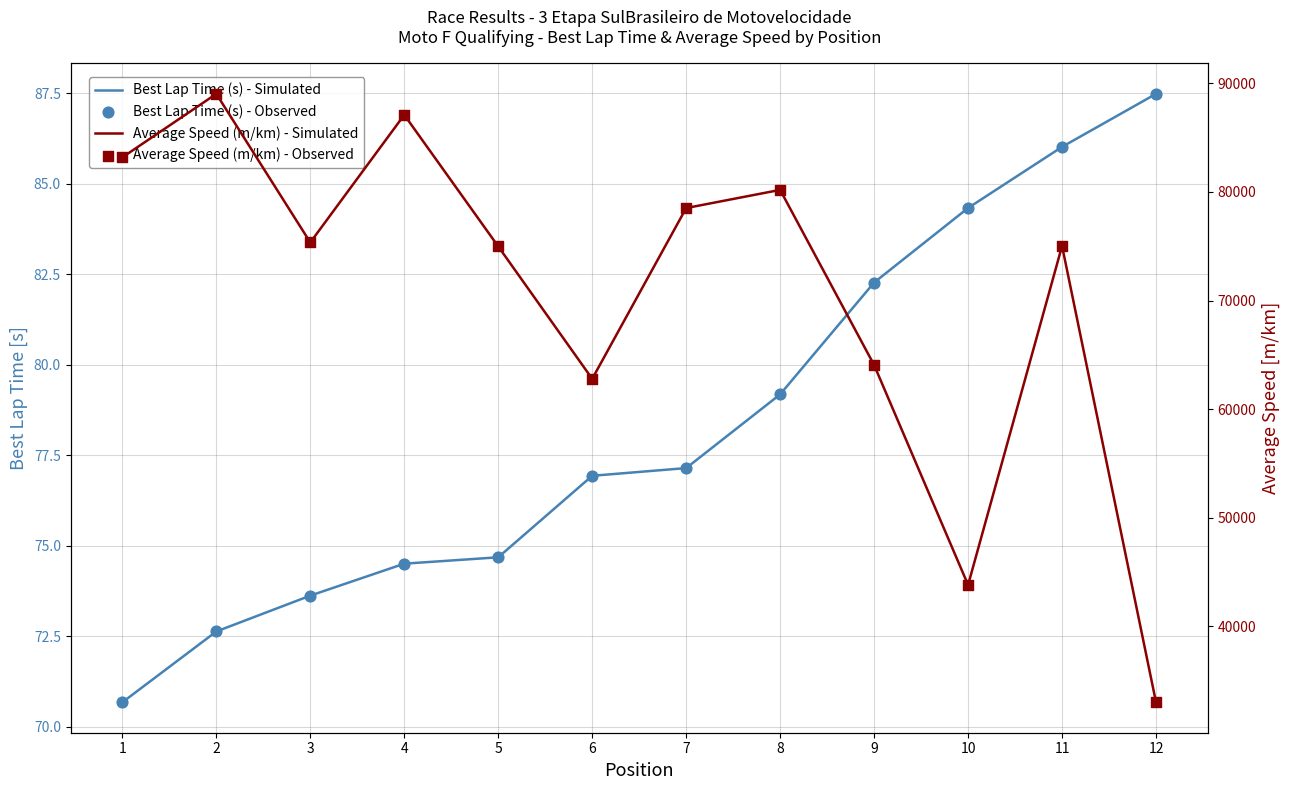

What is the total value across all series at 4?

174335.6